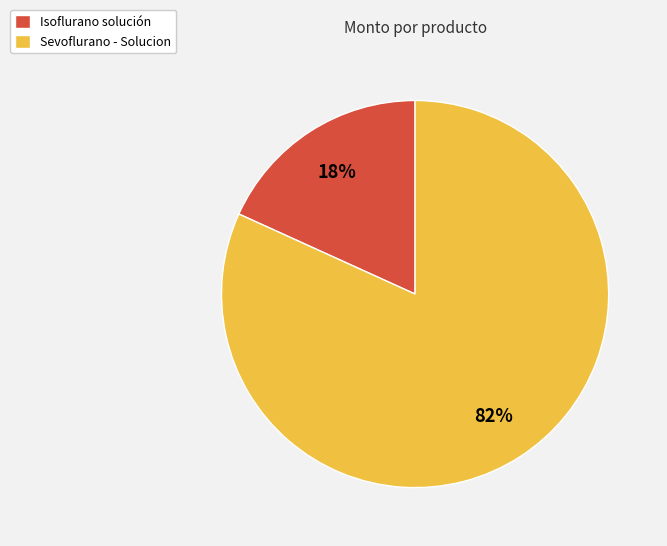

Is Sevoflurano - Solucion the majority of the pie?

Yes